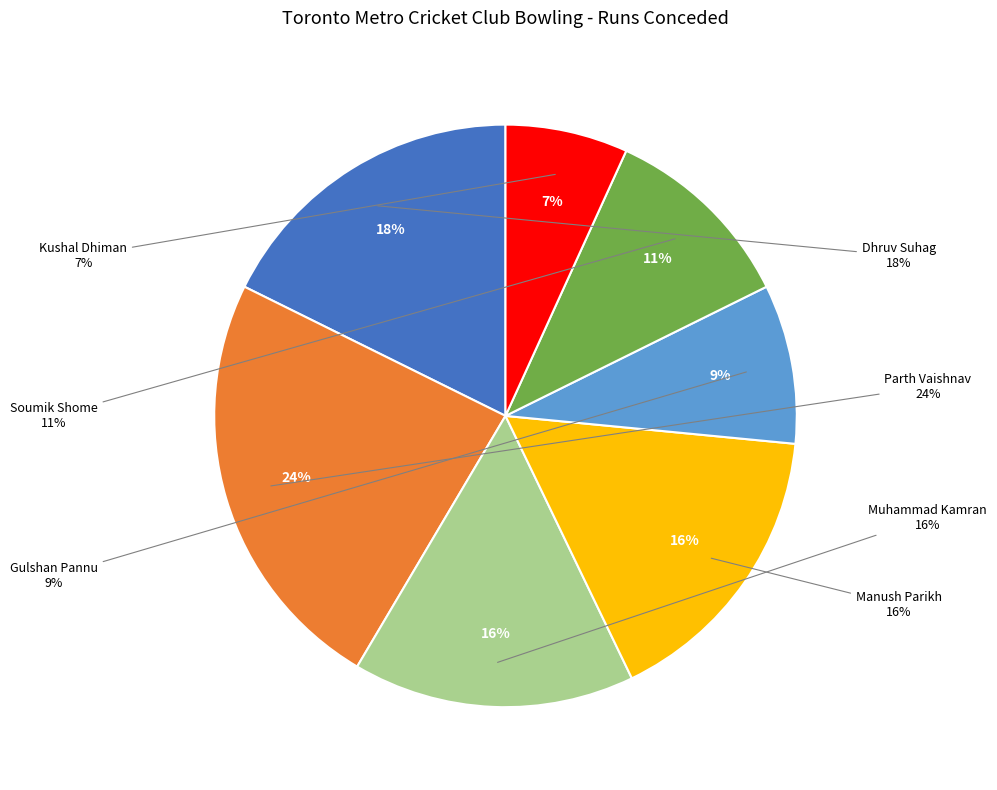

The Muhammad Kamran slice represents 16% of the pie. True or false?

True